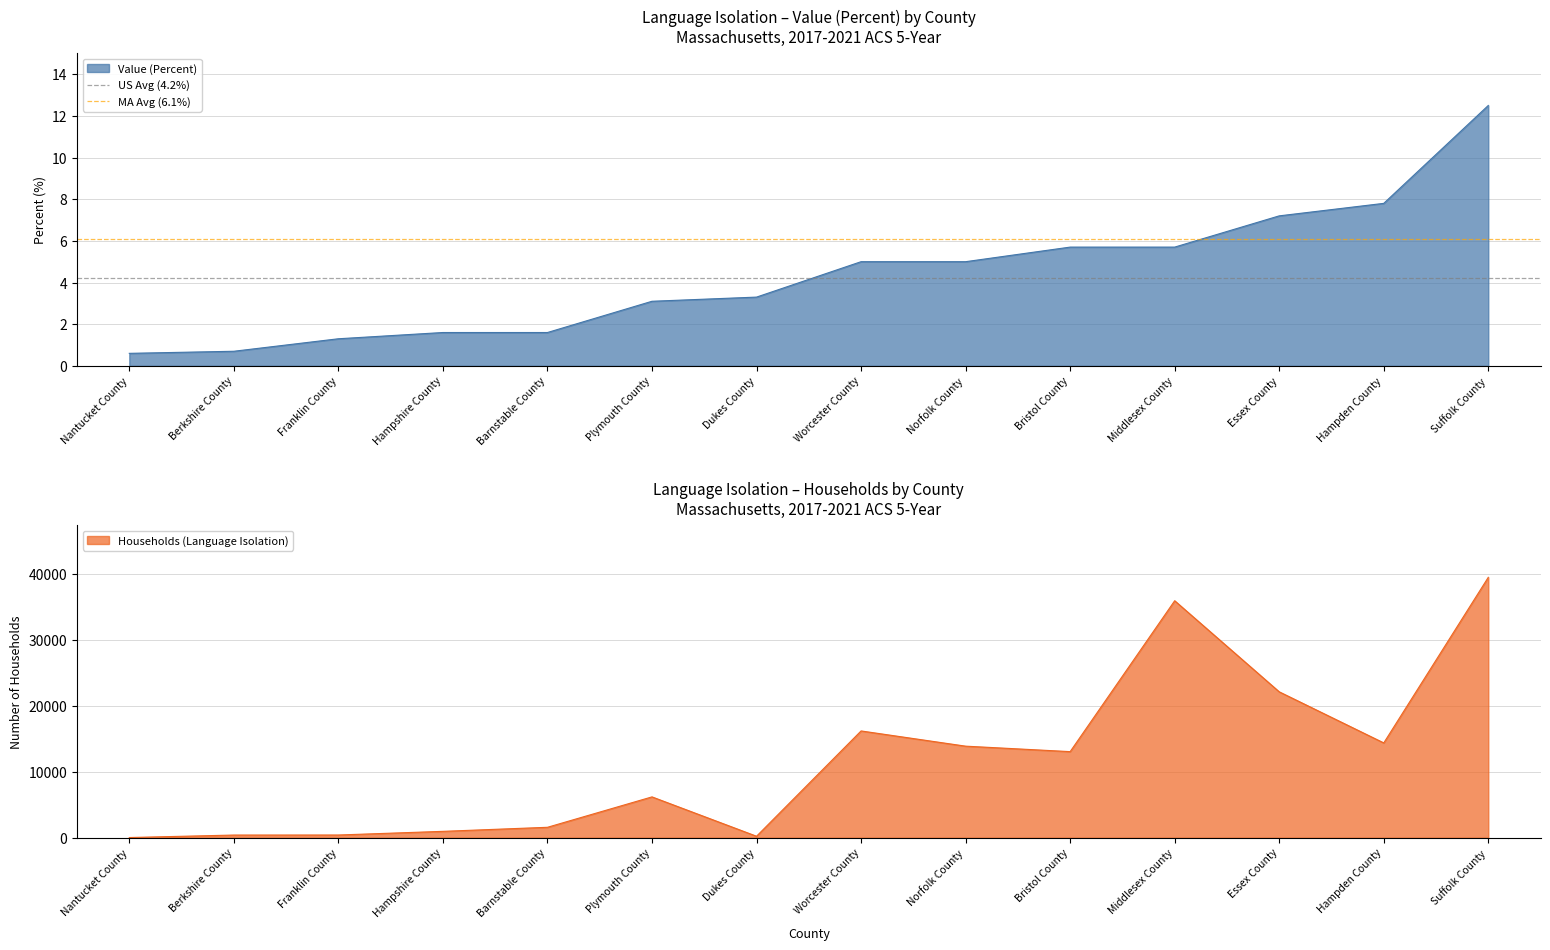

True or false: US Avg (4.2%) has a value of 4.2 at Nantucket County.

True